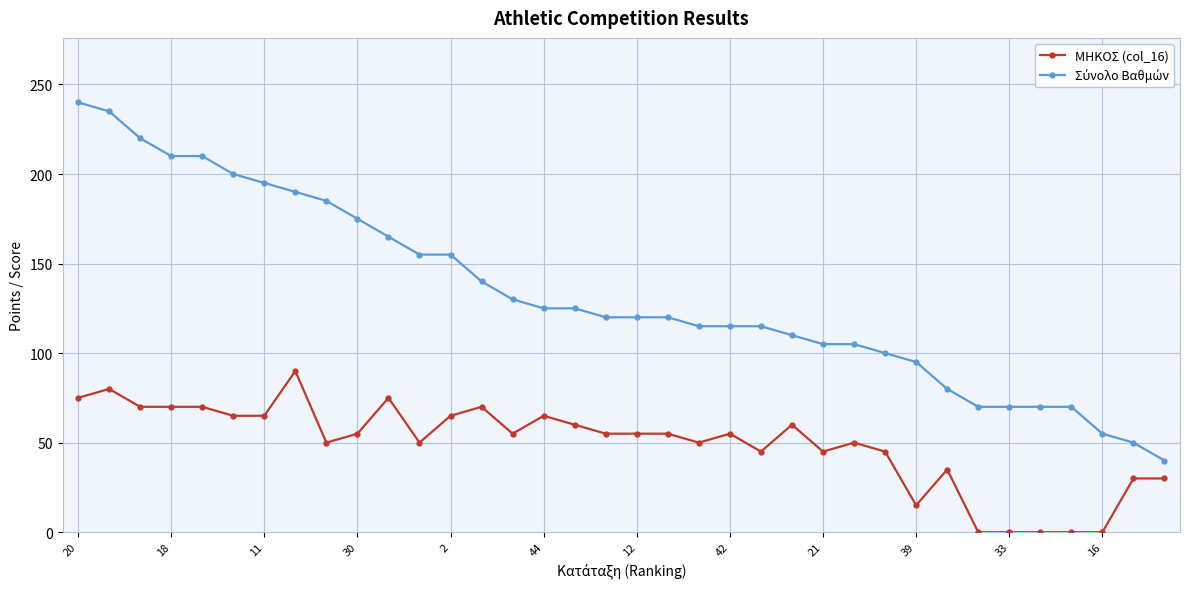

At how many categories does at least one series exceed 84?

28